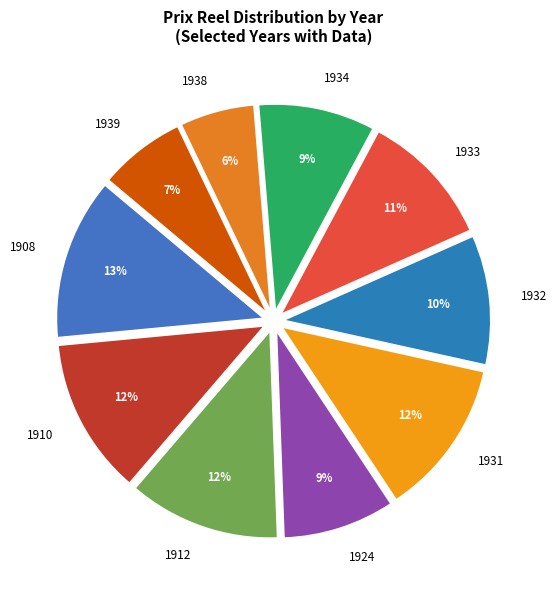

To the nearest percent, what is the average slice percentage?

10%